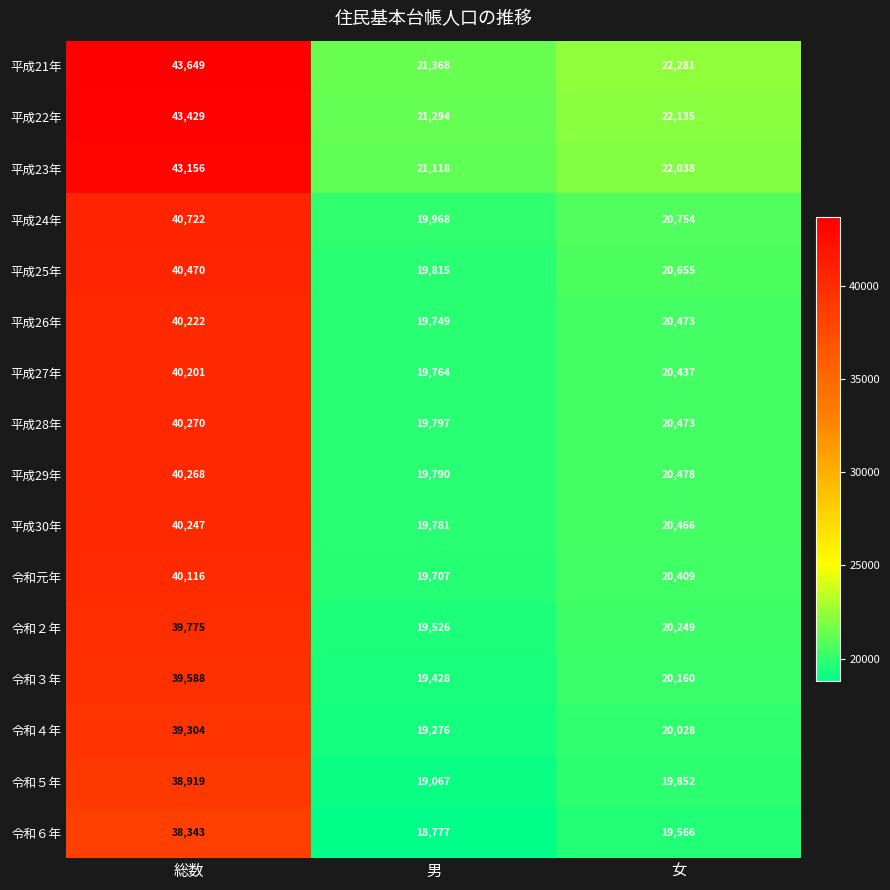

What is the minimum value shown in the chart?

18777